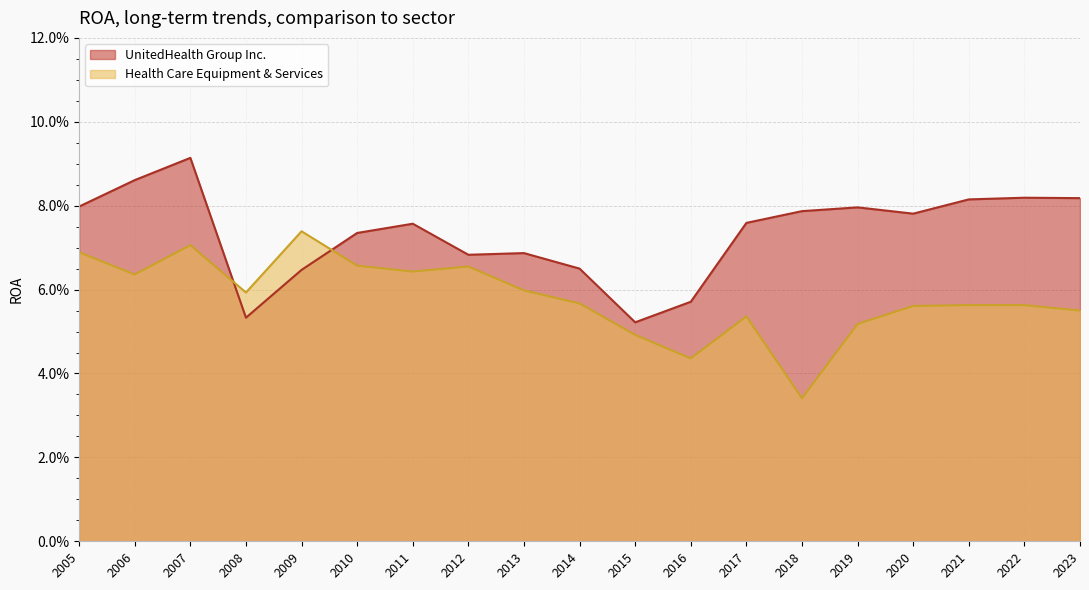

The value of Health Care Equipment & Services at 2008 is 0.1. True or false?

True